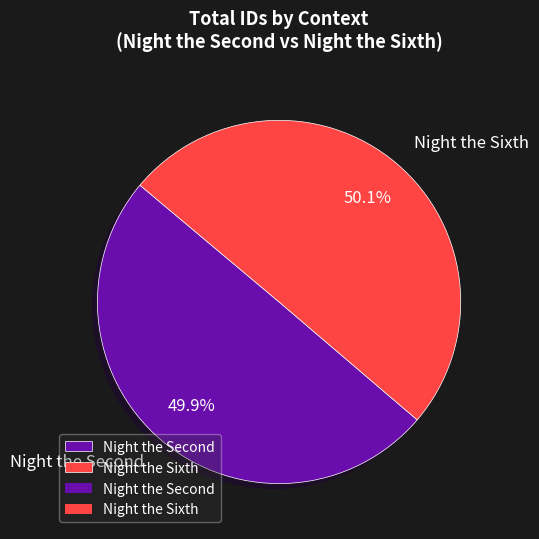

How many segments does this pie chart have?

2